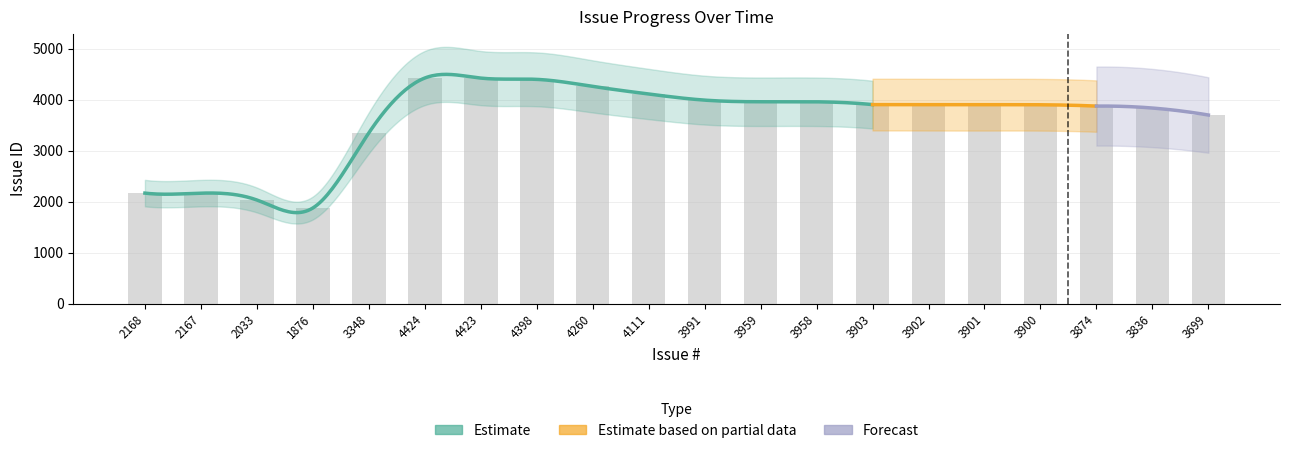

What is the sum of all values?

72131